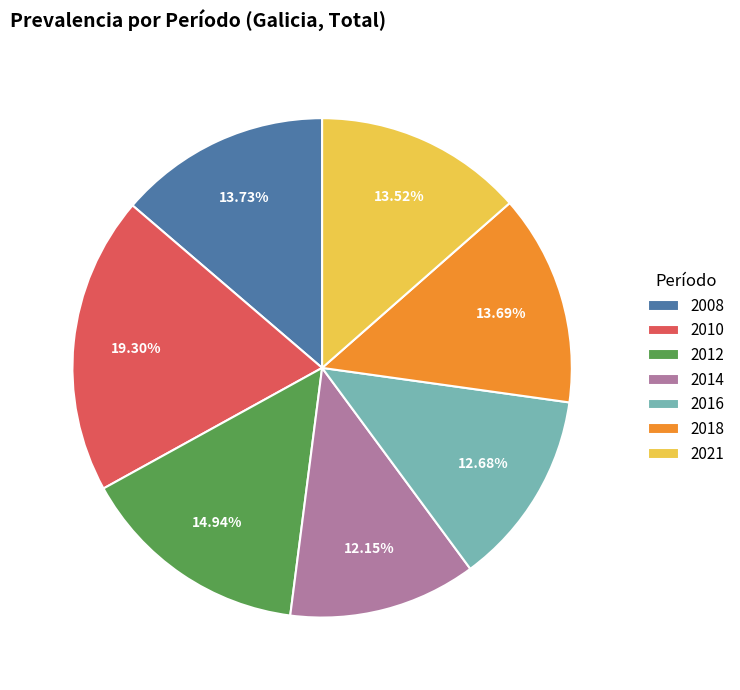

Is the sum of 2016 and 2012 greater than half?

No